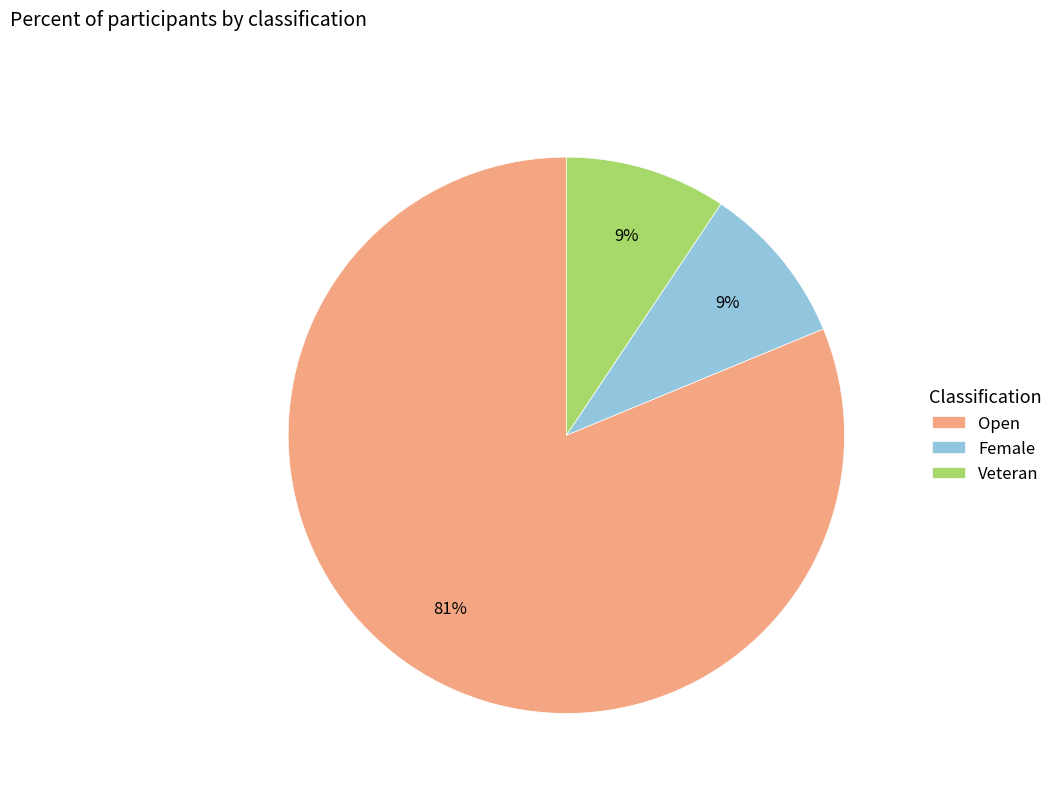

What percentage is the Veteran slice, to the nearest percent?

9%